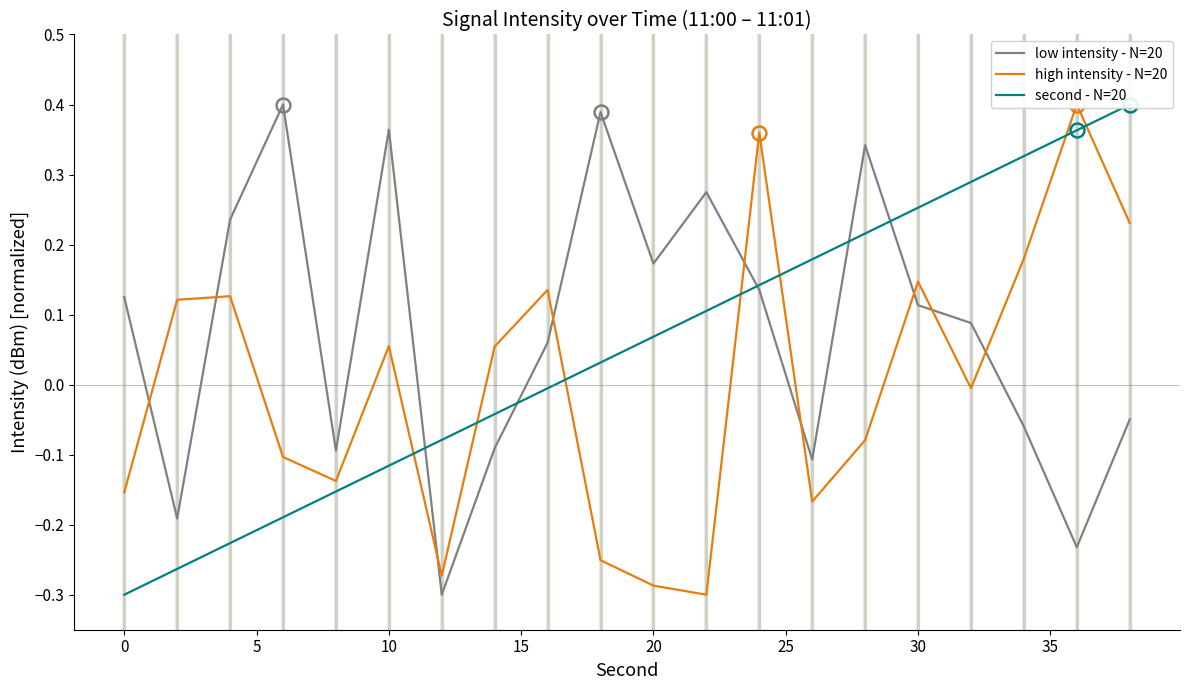

What is the minimum value for low intensity - N=20?

-0.3